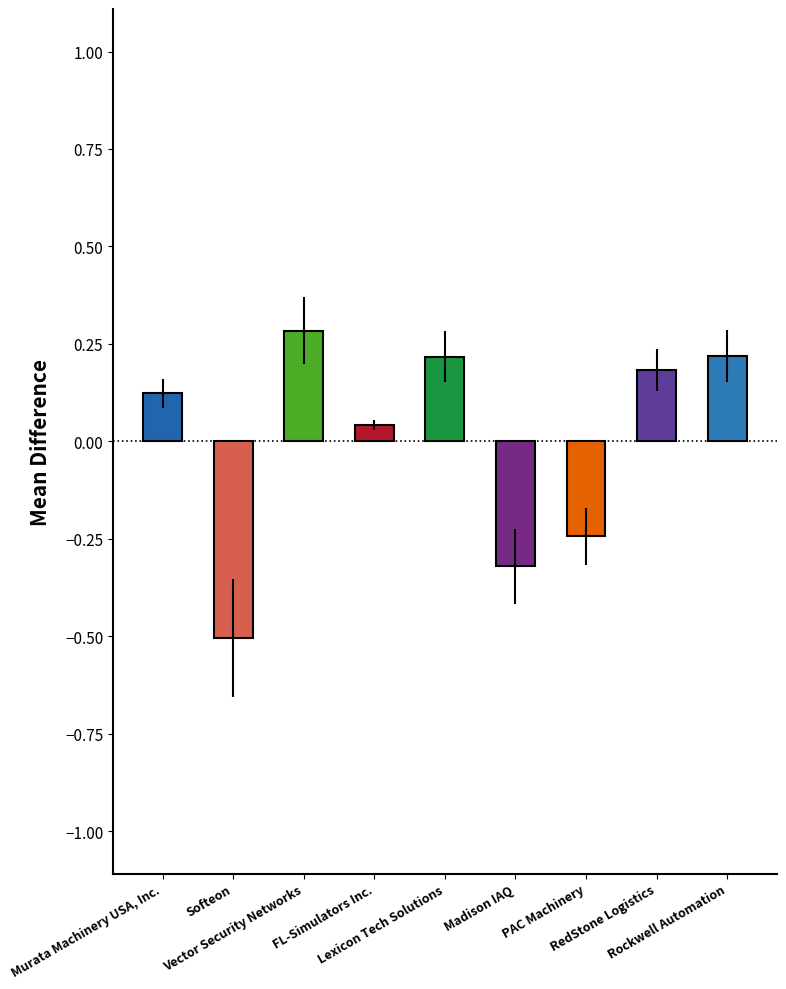

How many bars are there in total?

9